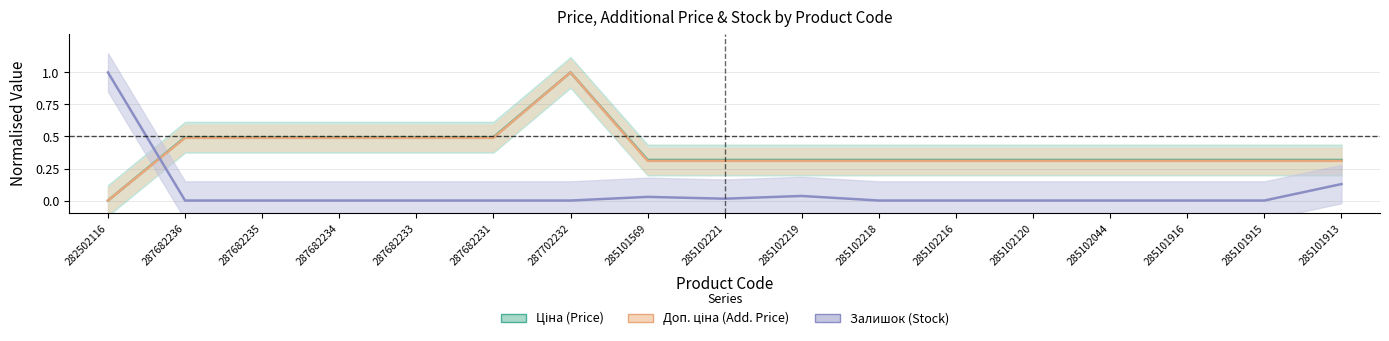

Reading left to right, what are all the values shown in this chart?

Ціна (Price): 0.0	0.5	0.5	0.5	0.5	0.5	1.0	0.3	0.3	0.3	0.3	0.3	0.3	0.3	0.3	0.3	0.3
Доп. ціна (Add. Price): 0.0	0.5	0.5	0.5	0.5	0.5	1.0	0.3	0.3	0.3	0.3	0.3	0.3	0.3	0.3	0.3	0.3
Залишок (Stock): 1.0	0.0	0.0	0.0	0.0	0.0	0.0	0.0	0.0	0.0	0.0	0.0	0.0	0.0	0.0	0.0	0.1